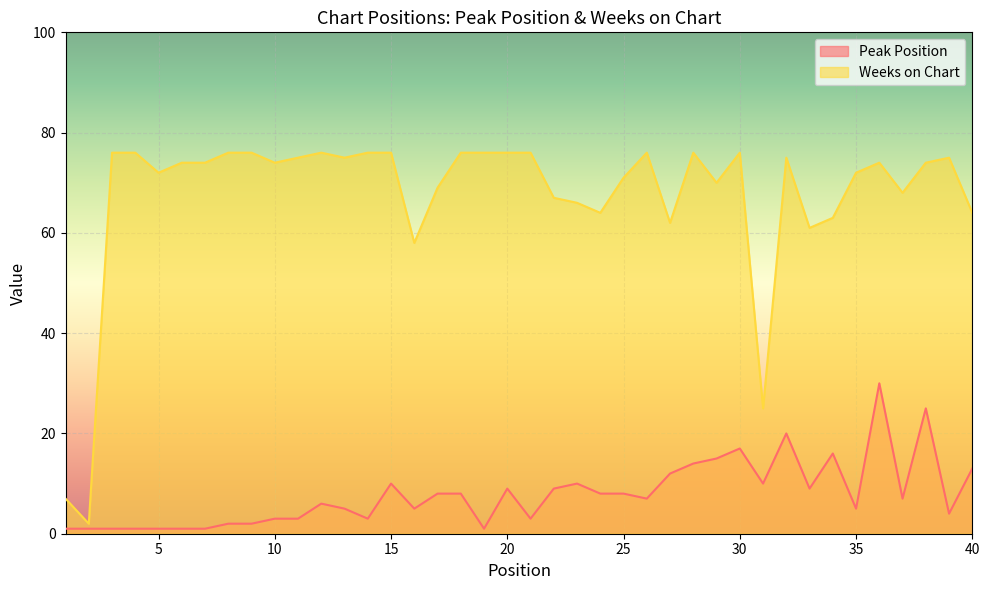

How many lines are shown in the chart?

2